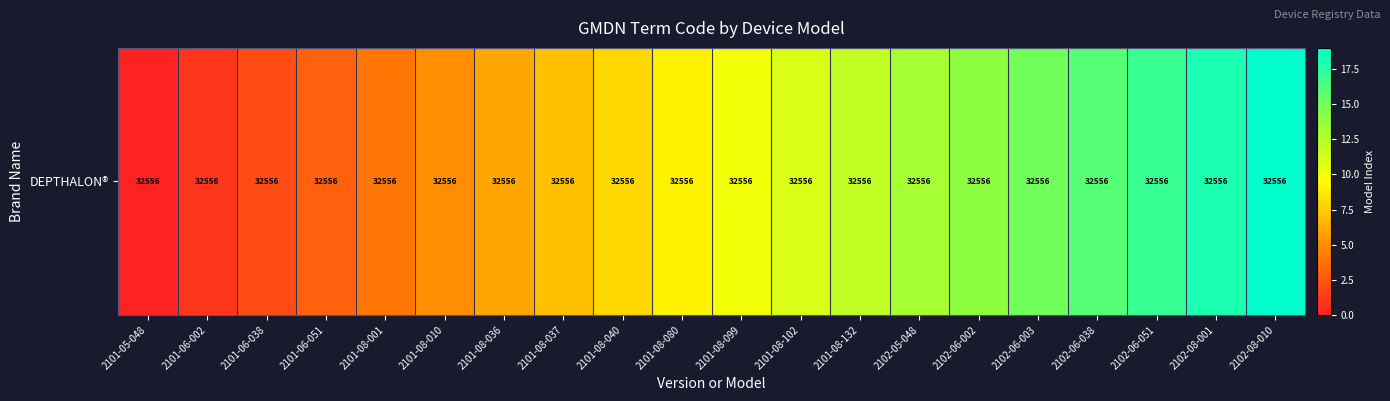

Reading left to right, transcribe all the data shown in this chart.

0	1	2	3	4	5	6	7	8	9	10	11	12	13	14	15	16	17	18	19